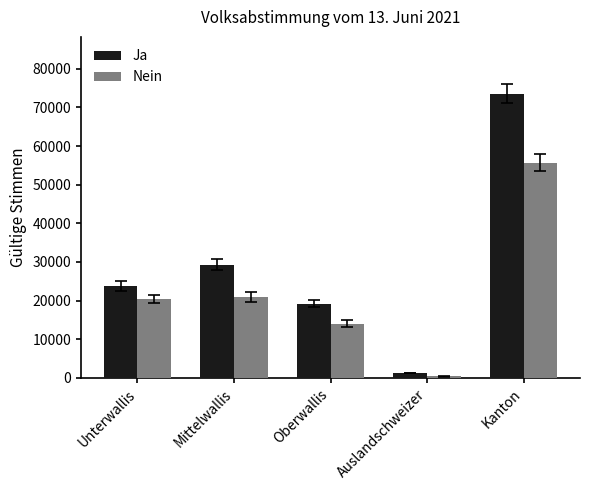

What is the average value of the Ja series?

29412